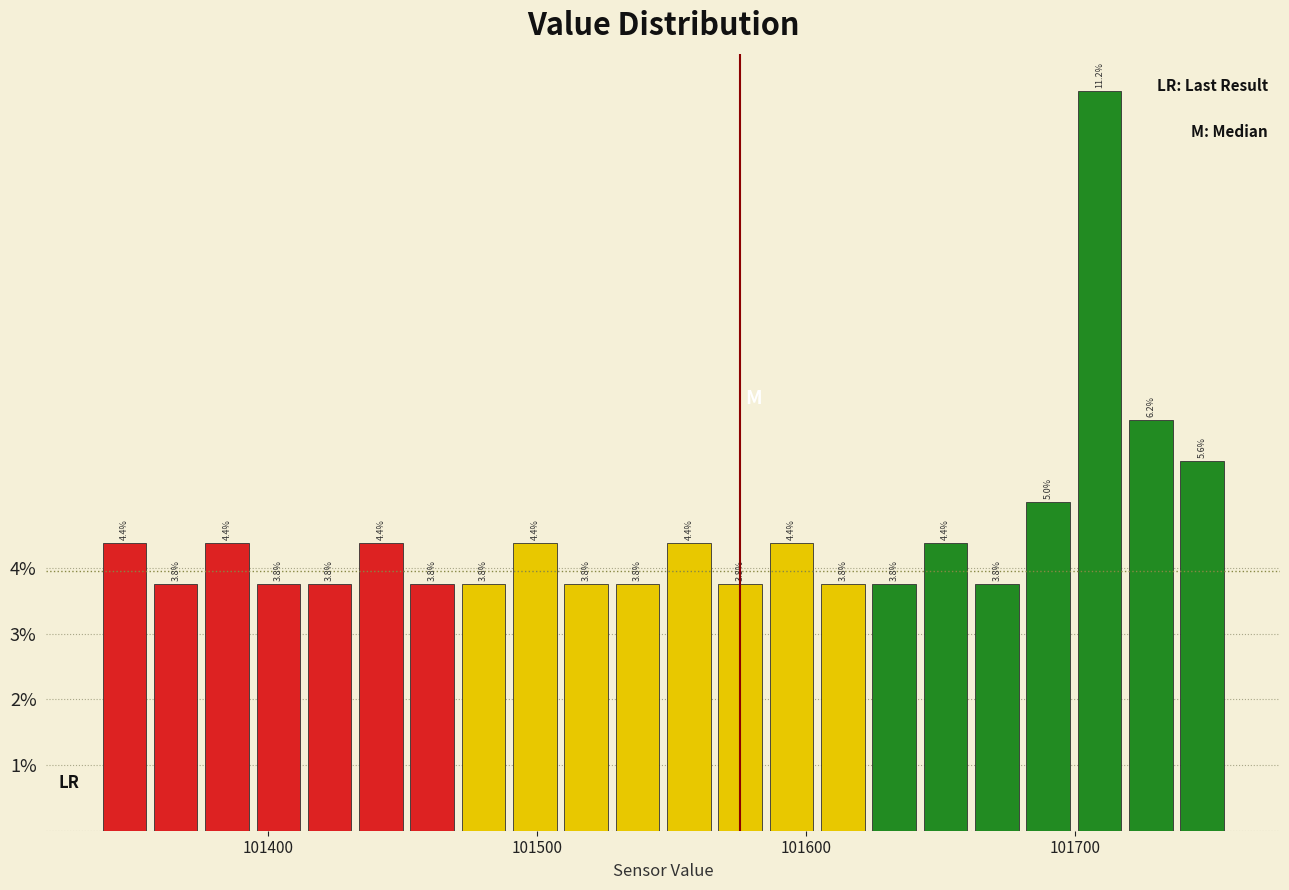

Read against the x-axis, roughly where is the centre of the tallest bar?

101710